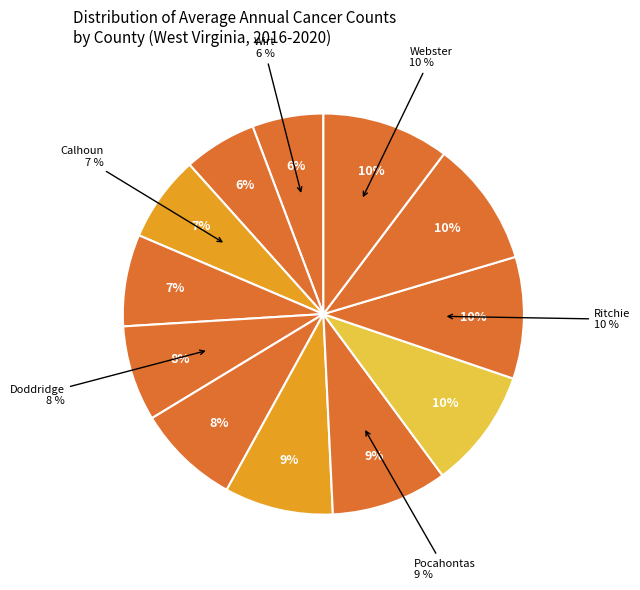

Do Gilmer County and Pleasants County together represent more than half of the pie?

No